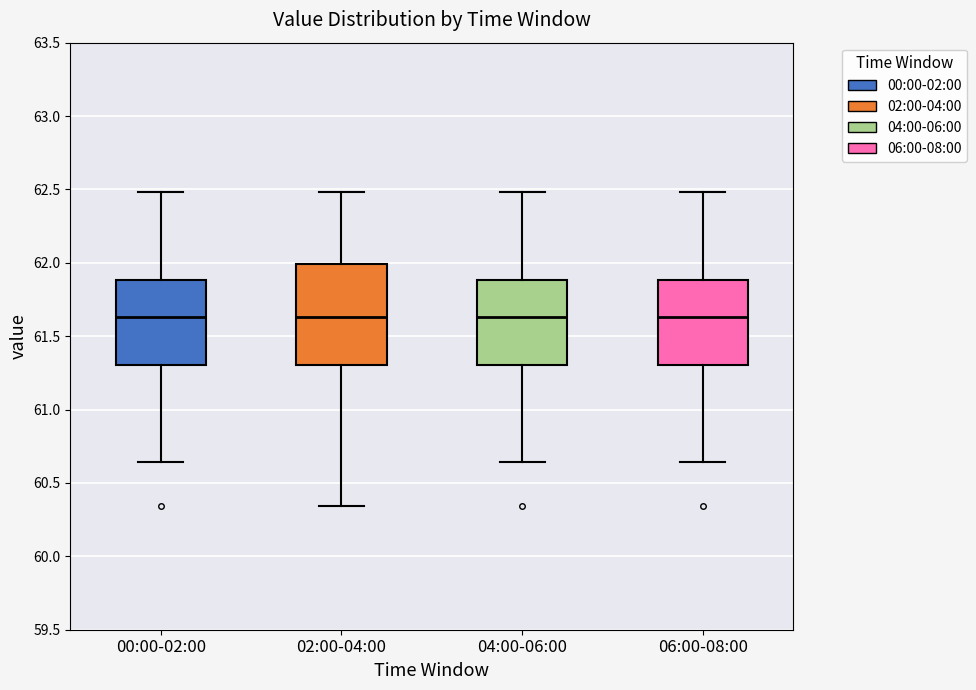

Which box is the tallest, from its lower edge to its upper edge?

02:00-04:00